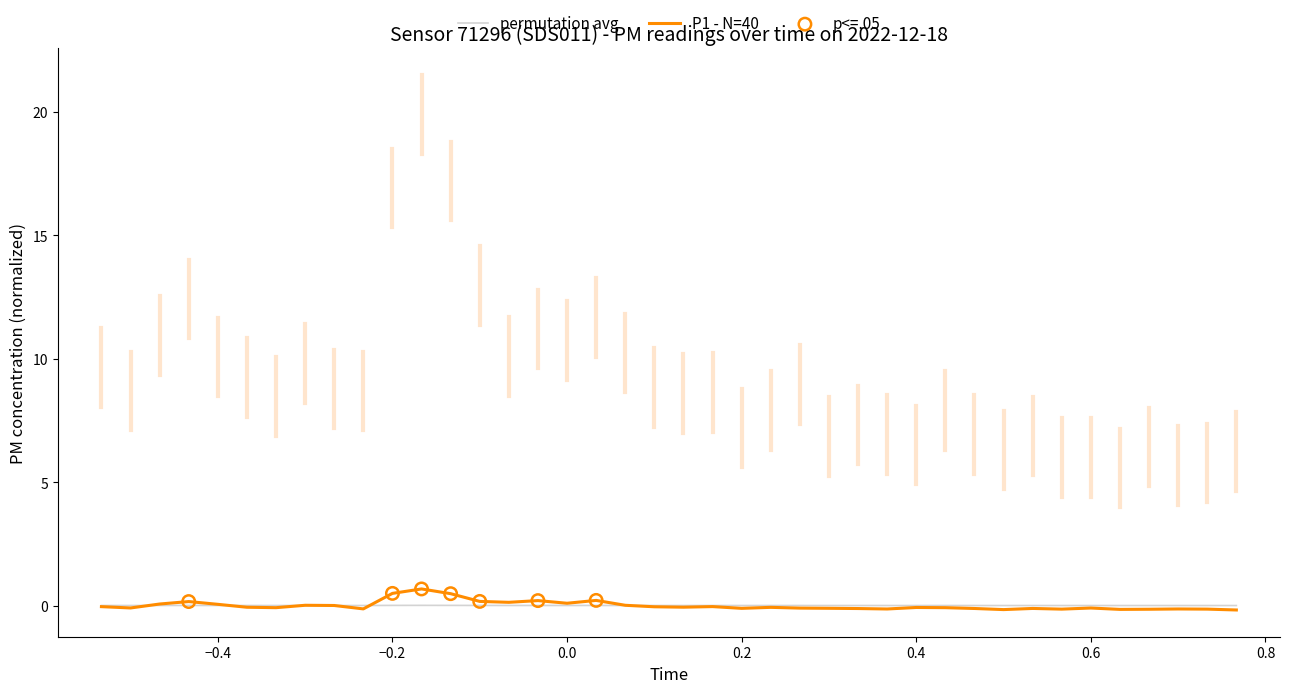

Which series has the widest spread of values?

P1 - N=40